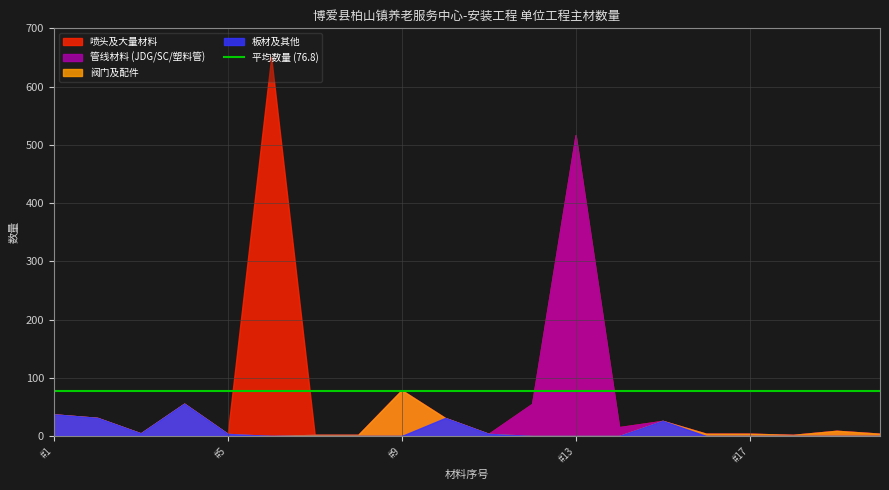

Where is 喷头及大量材料 nearest to the value 326?

#13